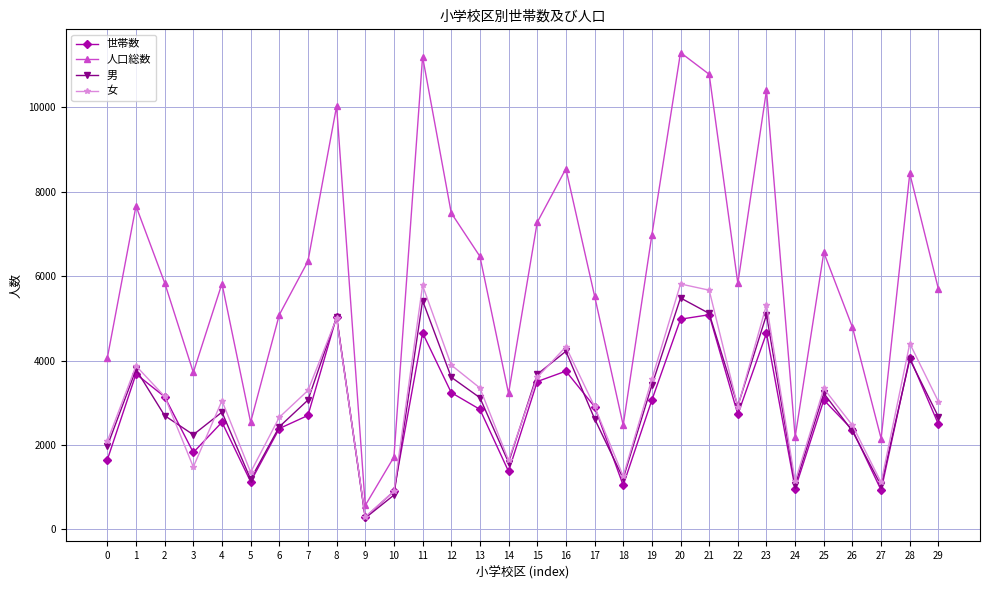

What is the total value across all series at 12?

18236